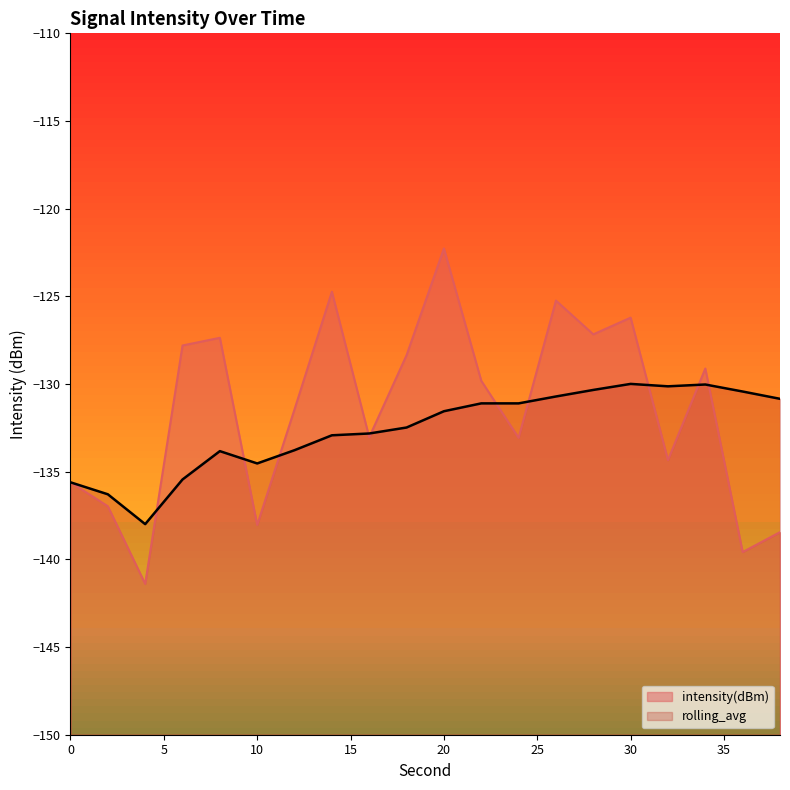

What is the lowest value of the intensity(dBm) series?

-141.4